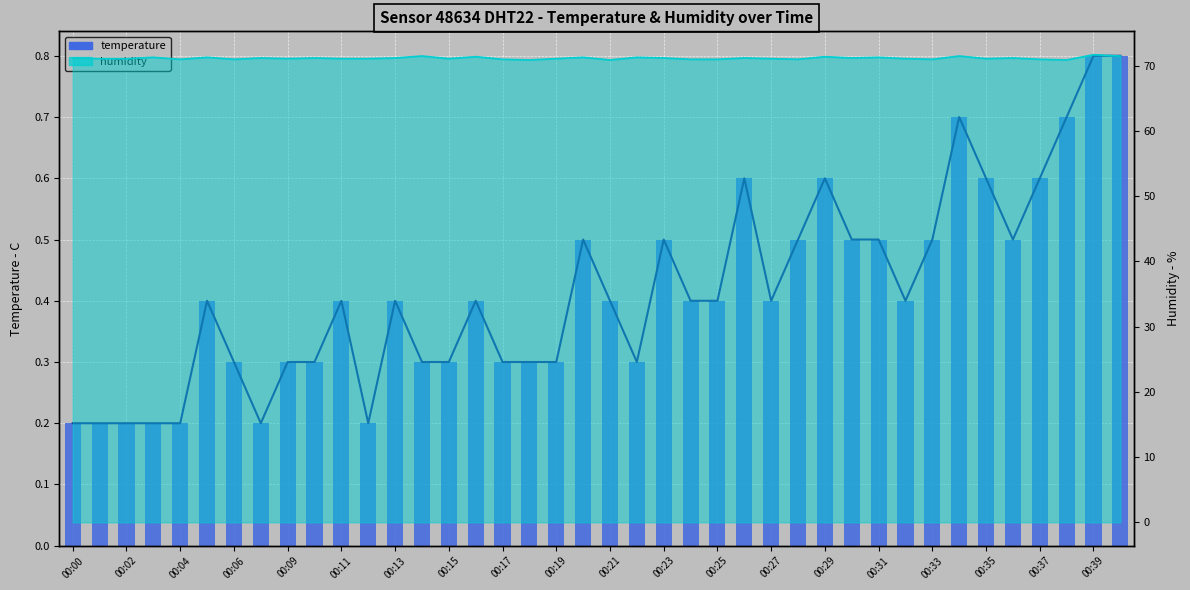

What is the average value?

0.4